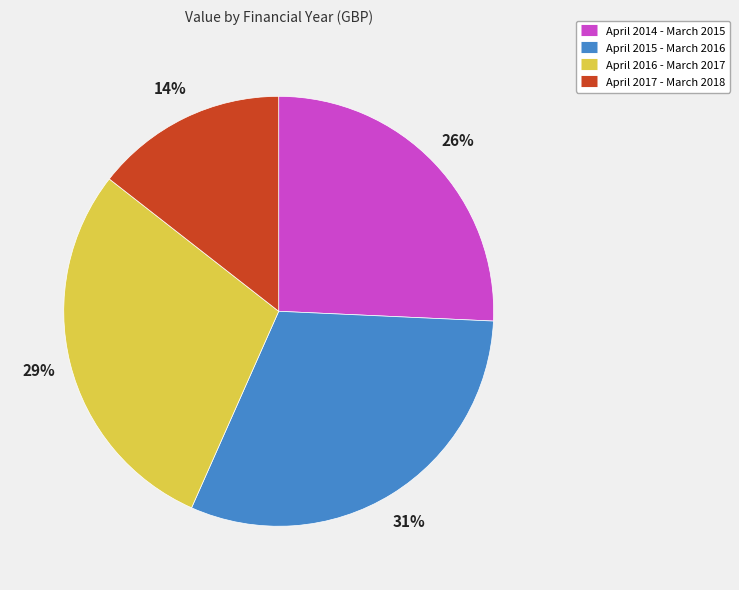

True or false: April 2016 - March 2017 accounts for 37% of the total.

False